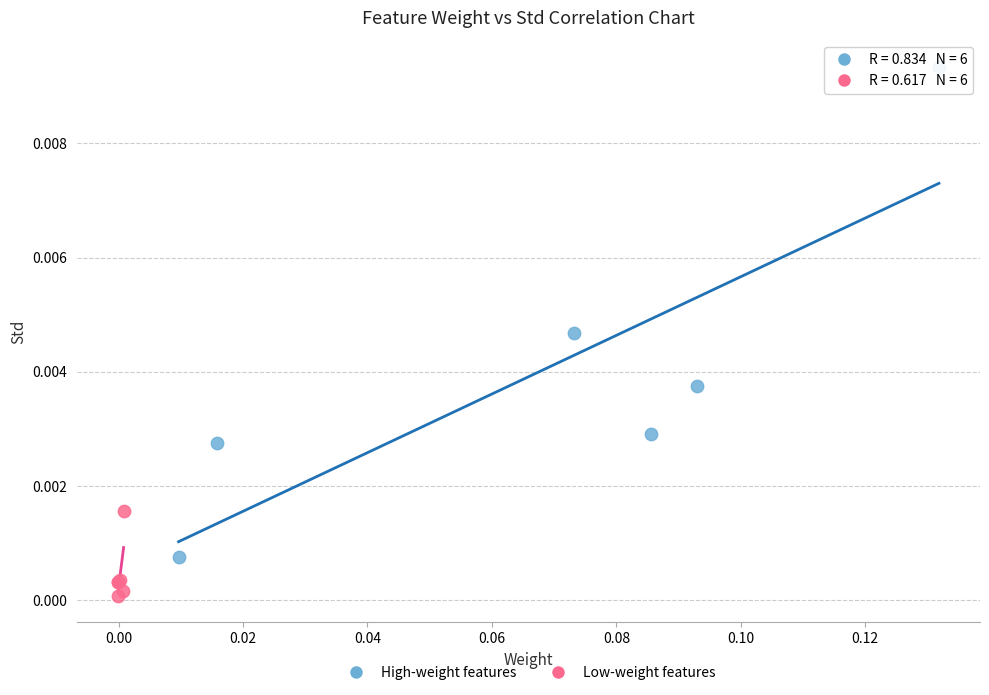

Which series has the widest spread of Y values?

High-weight features